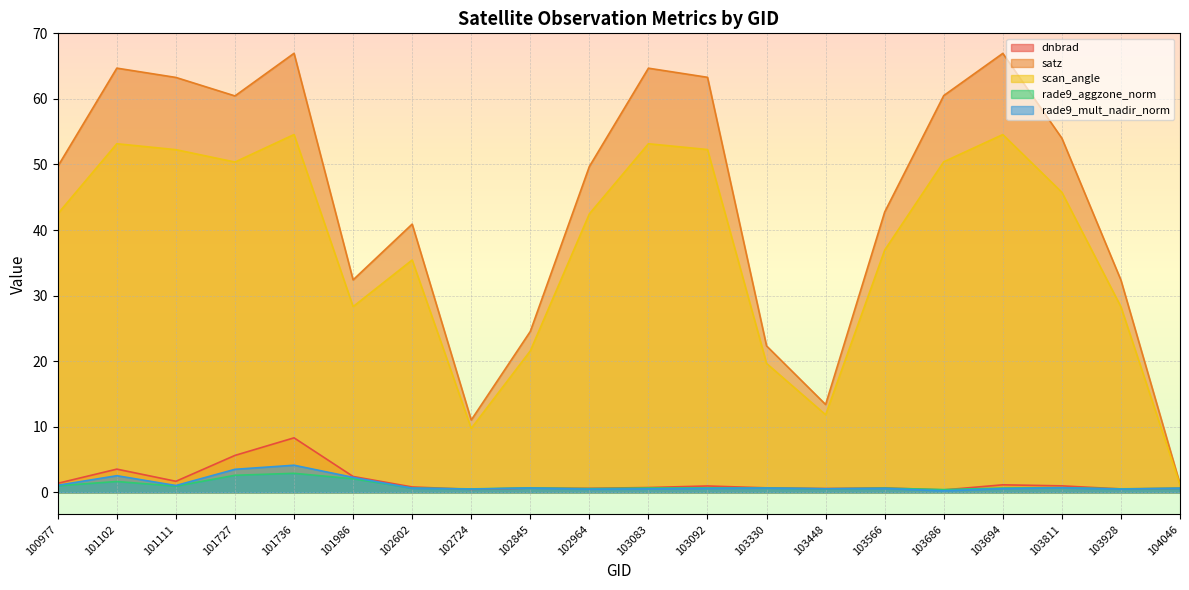

Reading left to right, what are all the values shown in this chart?

dnbrad: 1.4	3.5	1.7	5.6	8.3	2.4	0.8	0.5	0.7	0.6	0.7	1.0	0.7	0.6	0.7	0.4	1.2	1.0	0.5	0.6
satz: 49.7	64.7	63.3	60.5	67.0	32.4	40.9	11.0	24.5	49.7	64.7	63.3	22.3	13.4	42.8	60.5	66.9	54.0	32.4	1.3
scan_angle: 42.5	53.2	52.3	50.4	54.6	28.3	35.4	9.8	21.6	42.5	53.2	52.3	19.7	11.8	36.9	50.4	54.6	45.8	28.3	1.1
rade9_aggzone_norm: 1.0	1.7	0.9	2.6	2.9	2.1	0.7	0.5	0.7	0.6	0.7	0.7	0.7	0.5	0.6	0.4	0.7	0.7	0.5	0.6
rade9_mult_nadir_norm: 1.1	2.5	1.0	3.5	4.1	2.3	0.6	0.5	0.7	0.5	0.5	0.6	0.7	0.5	0.6	0.2	0.6	0.7	0.5	0.6